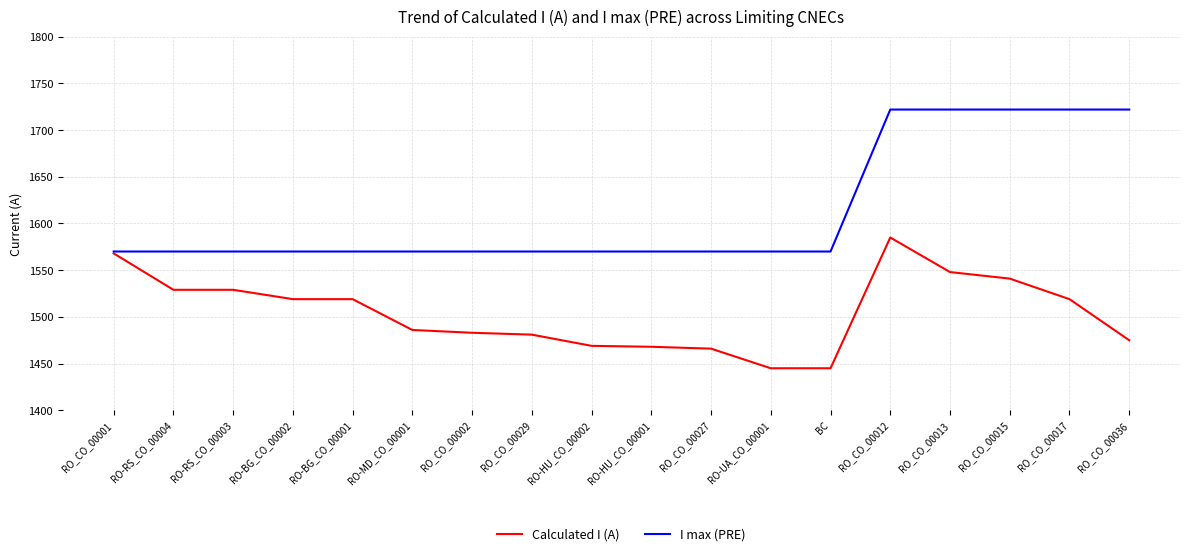

What is the lowest value of the I max (PRE) series?

1570